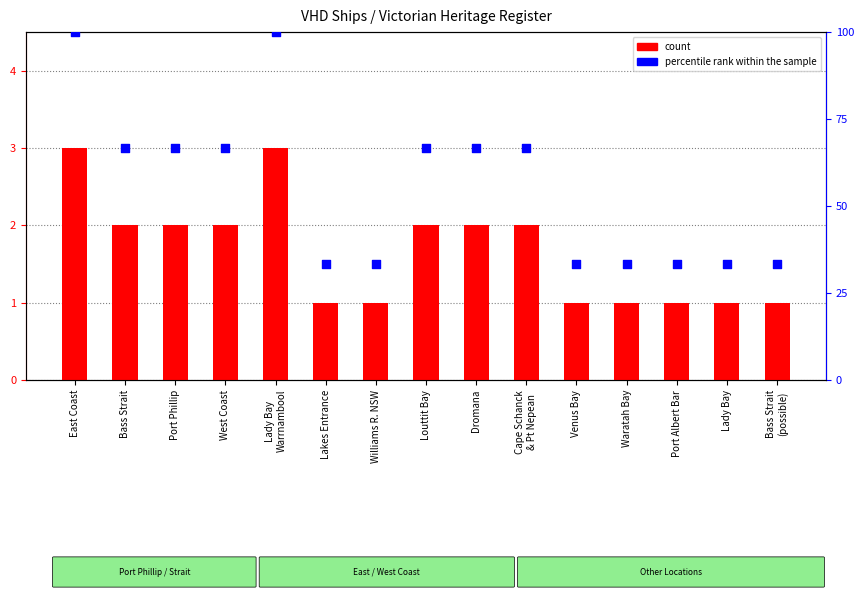

What is the total value across all series at Bass Strait?

68.7